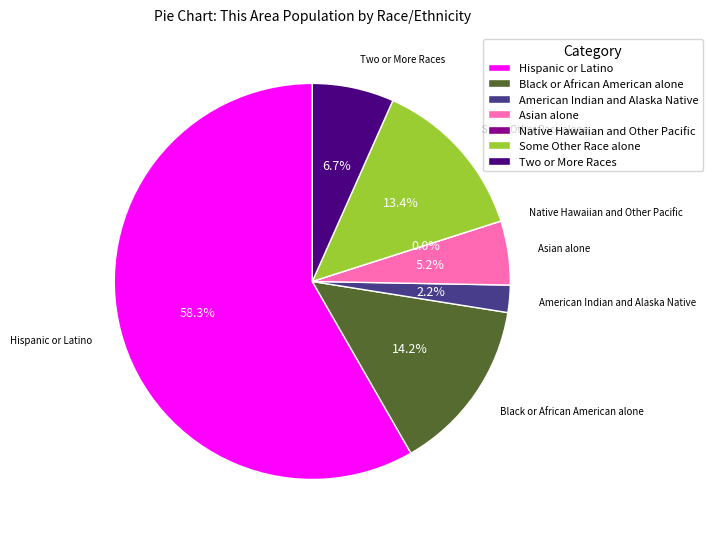

What is the majority slice?

Hispanic or Latino